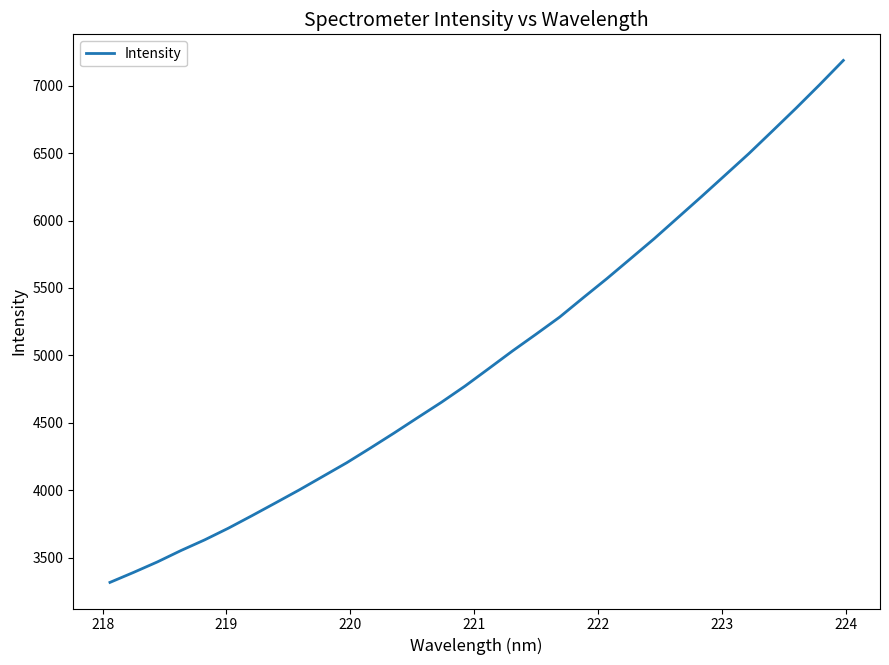

What is the minimum value shown in the chart?

3315.8